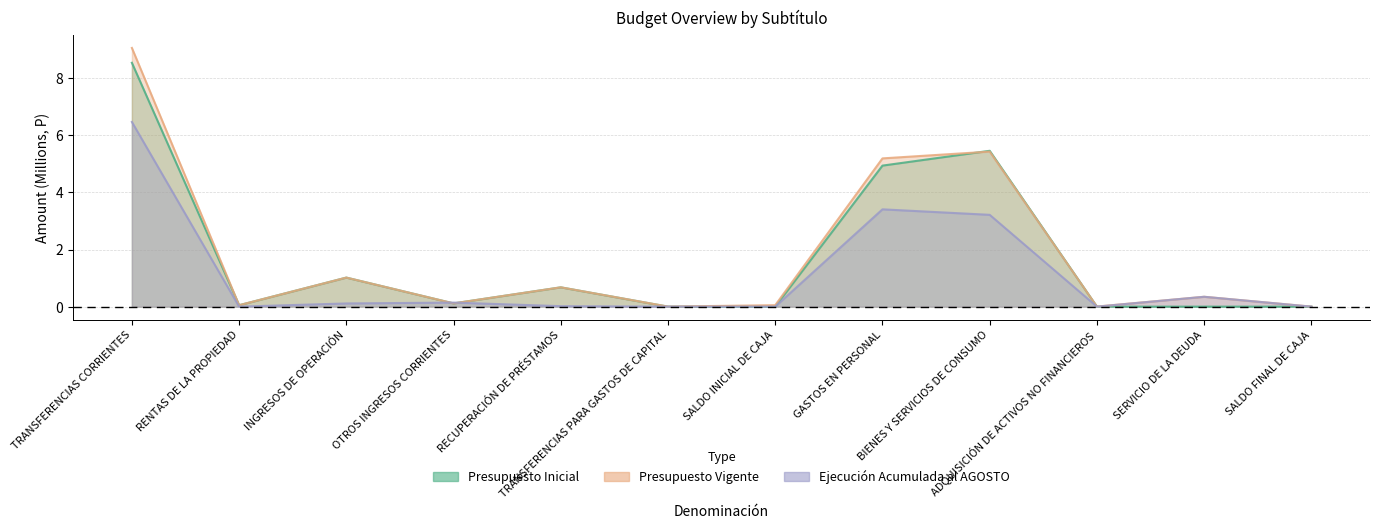

Reading left to right, what are all the values shown in this chart?

Presupuesto Inicial: TRANSFERENCIAS CORRIENTES=8.5	RENTAS DE LA PROPIEDAD=0.1	INGRESOS DE OPERACIÓN=1.0	OTROS INGRESOS CORRIENTES=0.1	RECUPERACIÓN DE PRÉSTAMOS=0.7	TRANSFERENCIAS PARA GASTOS DE CAPITAL=0.0	SALDO INICIAL DE CAJA=0.0	GASTOS EN PERSONAL=4.9	BIENES Y SERVICIOS DE CONSUMO=5.5	ADQUISICIÓN DE ACTIVOS NO FINANCIEROS=0.0	SERVICIO DE LA DEUDA=0.0	SALDO FINAL DE CAJA=0.0
Presupuesto Vigente: TRANSFERENCIAS CORRIENTES=9.1	RENTAS DE LA PROPIEDAD=0.1	INGRESOS DE OPERACIÓN=1.0	OTROS INGRESOS CORRIENTES=0.1	RECUPERACIÓN DE PRÉSTAMOS=0.7	TRANSFERENCIAS PARA GASTOS DE CAPITAL=0.0	SALDO INICIAL DE CAJA=0.1	GASTOS EN PERSONAL=5.2	BIENES Y SERVICIOS DE CONSUMO=5.4	ADQUISICIÓN DE ACTIVOS NO FINANCIEROS=0.0	SERVICIO DE LA DEUDA=0.3	SALDO FINAL DE CAJA=0.0
Ejecución Acumulada al AGOSTO: TRANSFERENCIAS CORRIENTES=6.5	RENTAS DE LA PROPIEDAD=0.0	INGRESOS DE OPERACIÓN=0.1	OTROS INGRESOS CORRIENTES=0.1	RECUPERACIÓN DE PRÉSTAMOS=0.0	TRANSFERENCIAS PARA GASTOS DE CAPITAL=0.0	SALDO INICIAL DE CAJA=0.0	GASTOS EN PERSONAL=3.4	BIENES Y SERVICIOS DE CONSUMO=3.2	ADQUISICIÓN DE ACTIVOS NO FINANCIEROS=0.0	SERVICIO DE LA DEUDA=0.3	SALDO FINAL DE CAJA=0.0